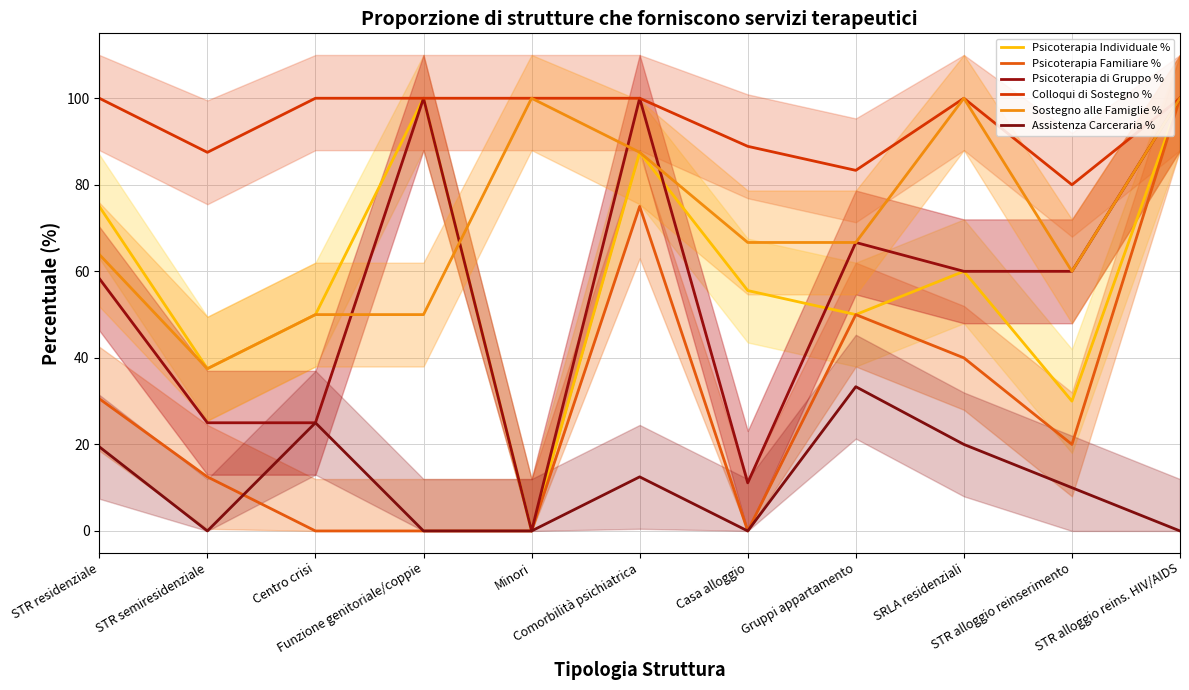

Reading left to right, transcribe all the data shown in this chart.

Psicoterapia Individuale %: 75.0	37.5	50.0	100.0	0.0	87.5	55.6	50.0	60.0	30.0	100.0
Psicoterapia Familiare %: 30.6	12.5	0.0	0.0	0.0	75.0	0.0	50.0	40.0	20.0	100.0
Psicoterapia di Gruppo %: 58.3	25.0	25.0	100.0	0.0	100.0	11.1	66.7	60.0	60.0	100.0
Colloqui di Sostegno %: 100.0	87.5	100.0	100.0	100.0	100.0	88.9	83.3	100.0	80.0	100.0
Sostegno alle Famiglie %: 63.9	37.5	50.0	50.0	100.0	87.5	66.7	66.7	100.0	60.0	100.0
Assistenza Carceraria %: 19.4	0.0	25.0	0.0	0.0	12.5	0.0	33.3	20.0	10.0	0.0